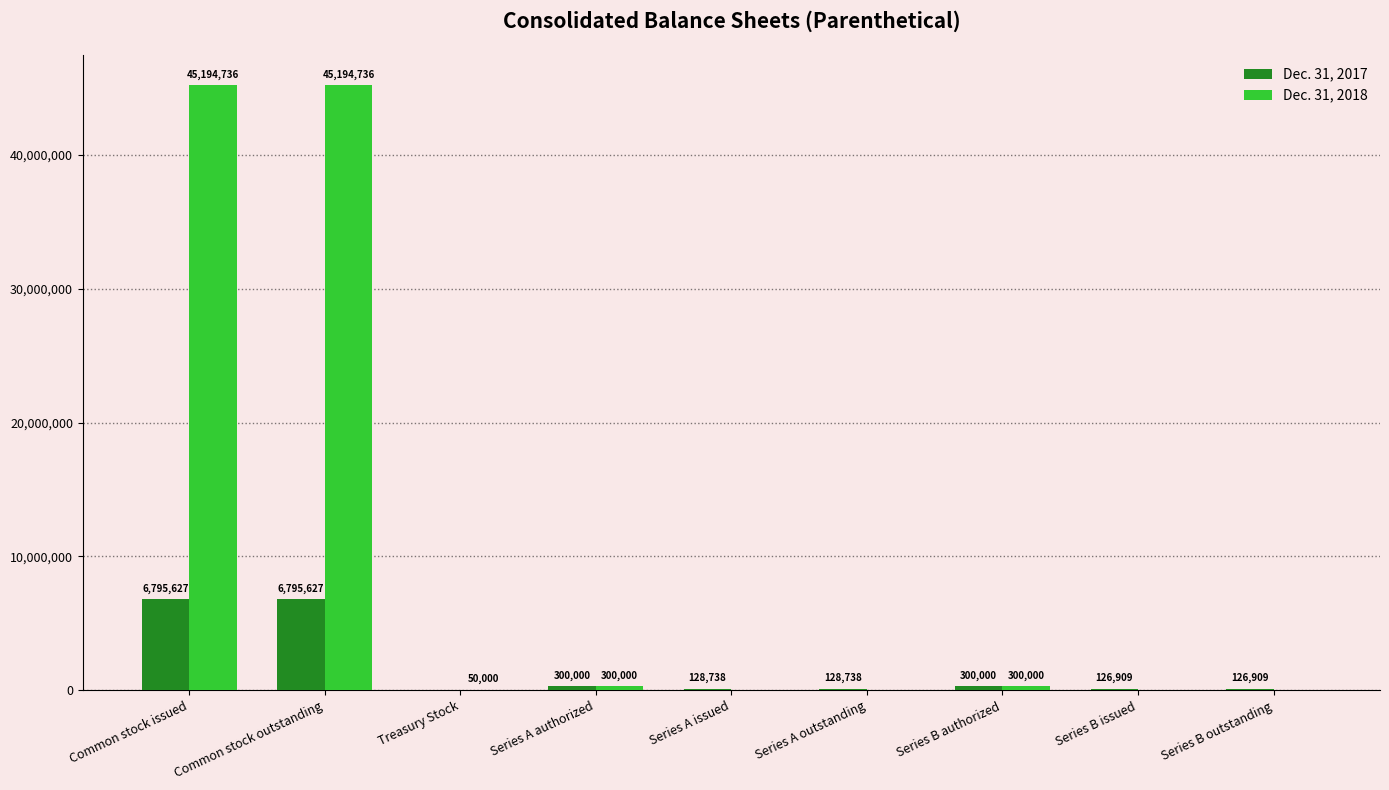

Where does the Dec. 31, 2017 series first go above 128738?

Common stock issued